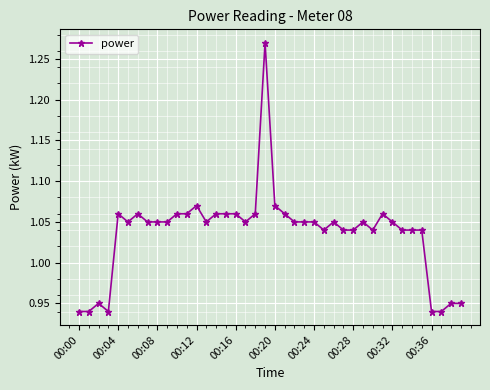

What is the difference between the maximum and second lowest values?

0.3